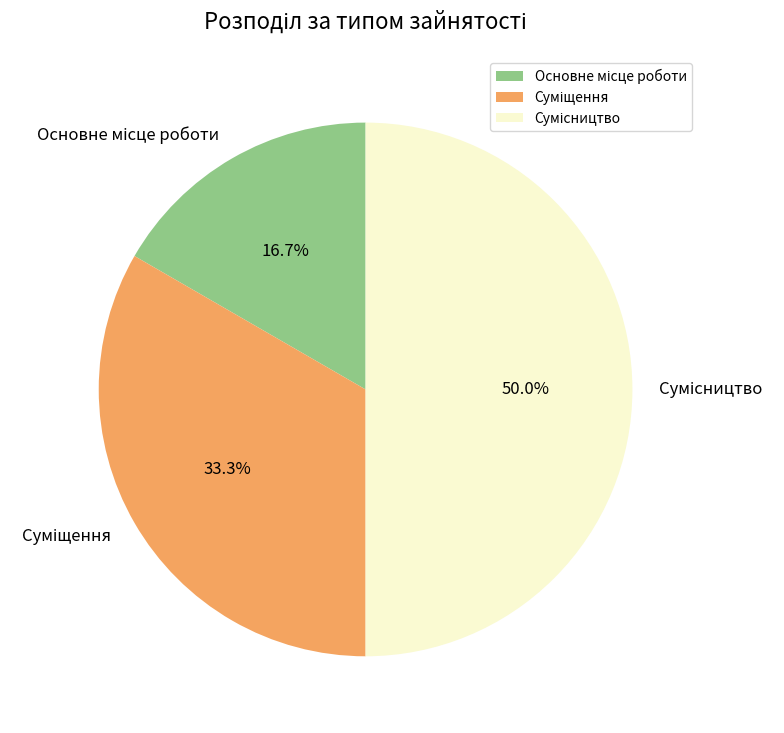

To the nearest percent, what is the difference between the largest and smallest slice percentages?

33%